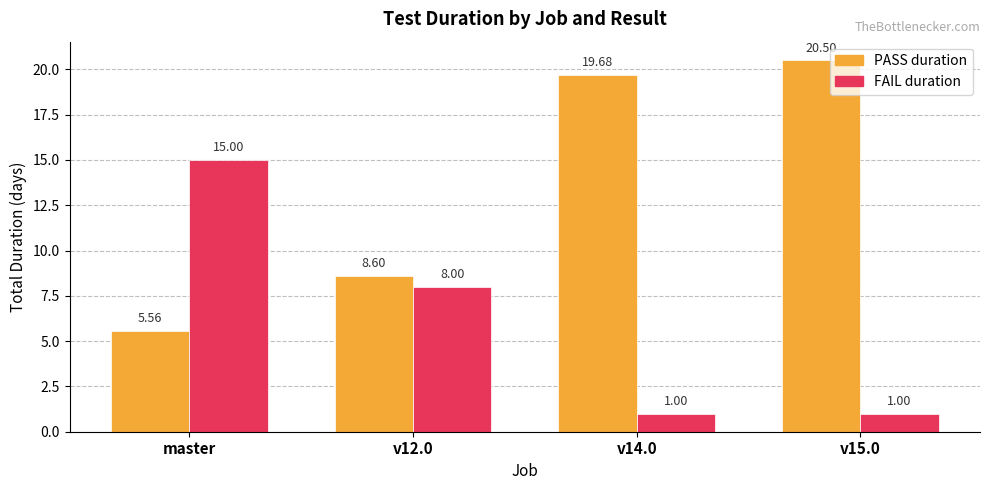

What is the sum of all PASS duration values?

54.4